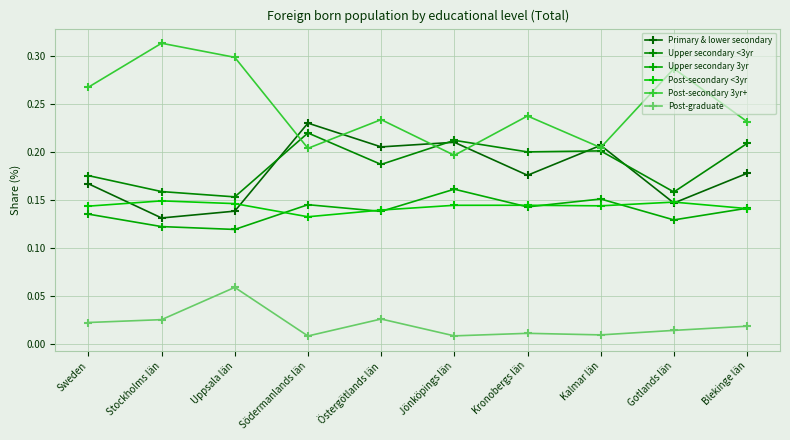

Which series changed the most between Östergötlands län and Blekinge län?

Primary & lower secondary